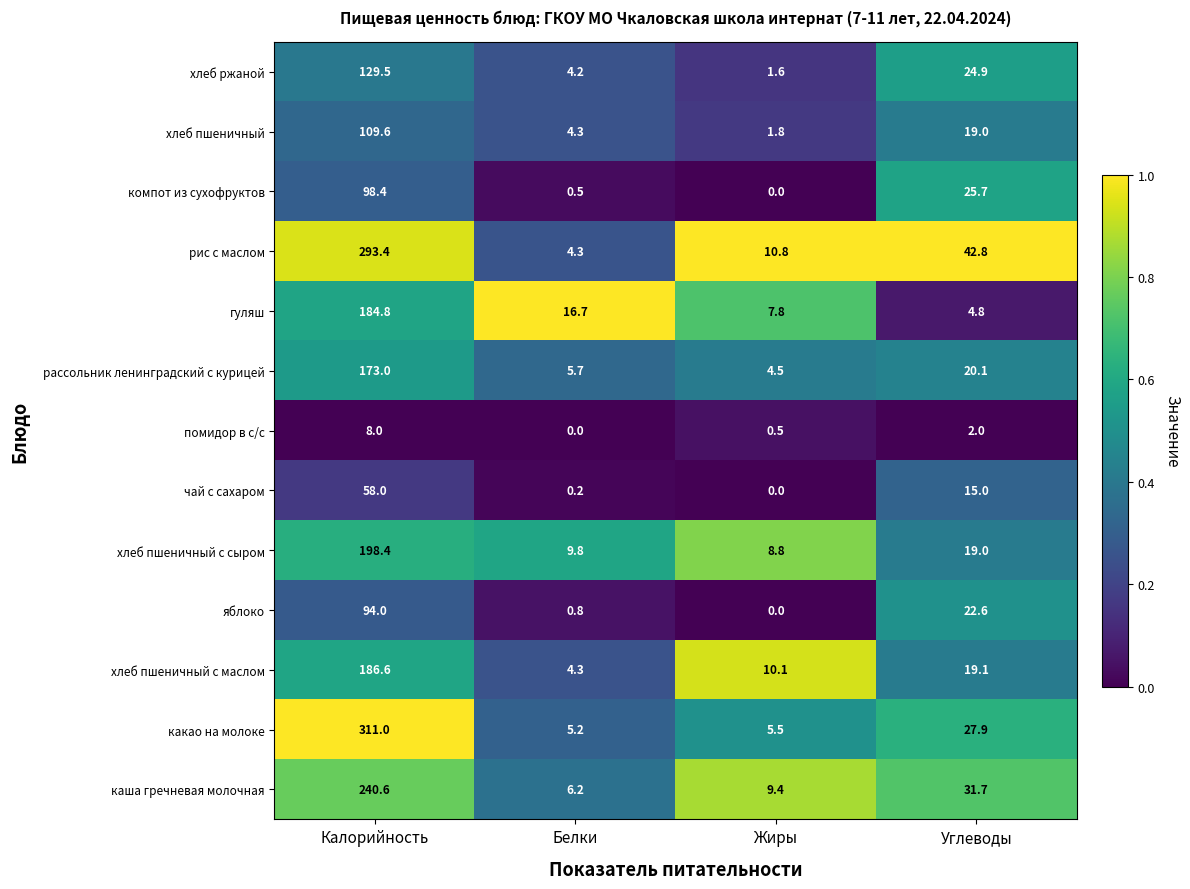

The рис с маслом series shows 293.4 at Калорийность. True or false?

True